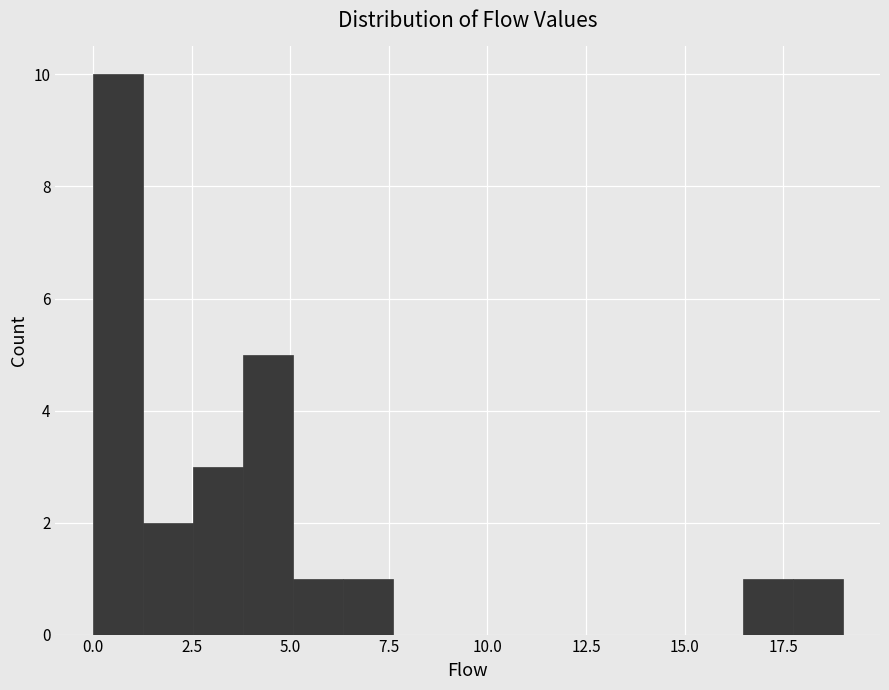

Around what value on the x-axis is the tallest bar? Give the approximate position of its centre, as read against the axis.

0.5